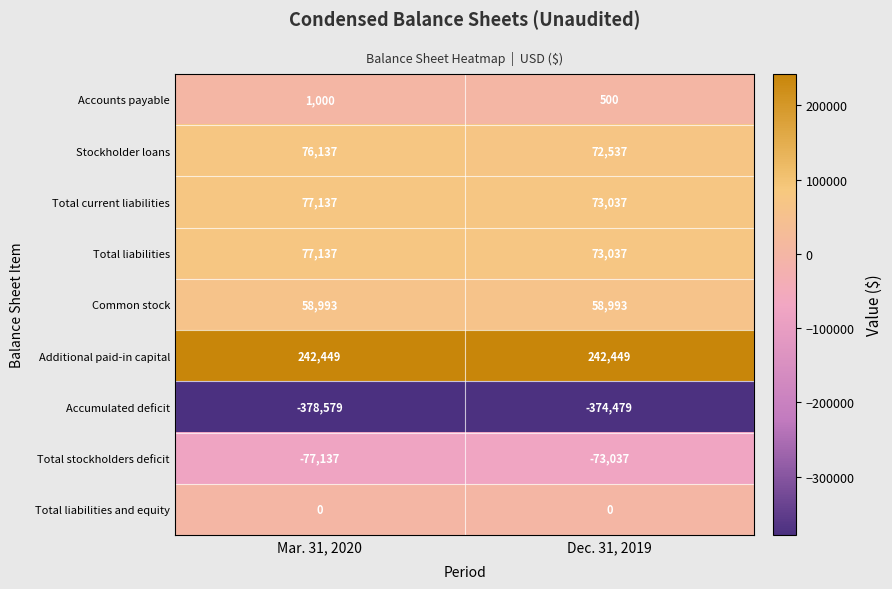

The value of Accumulated deficit at Dec. 31, 2019 is -668504. True or false?

False